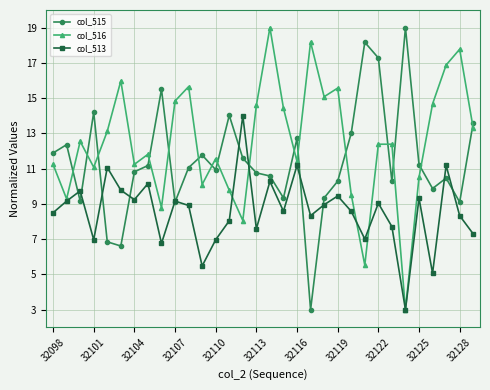

True or false: col_513 has more than 2 interior local peaks.

True